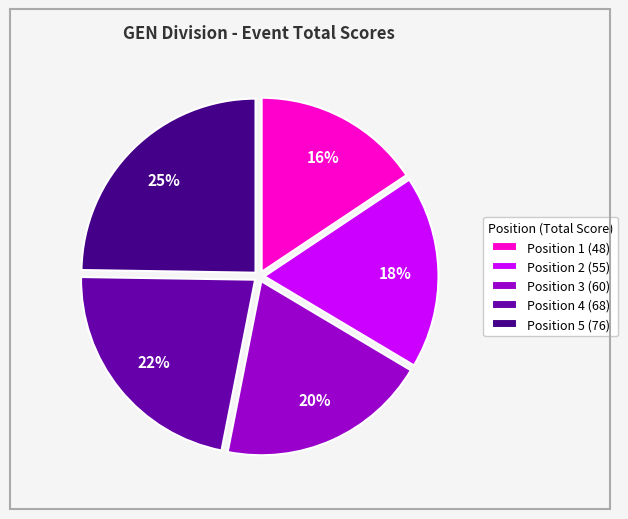

Does Position 4 (68) account for over 50% of the chart?

No